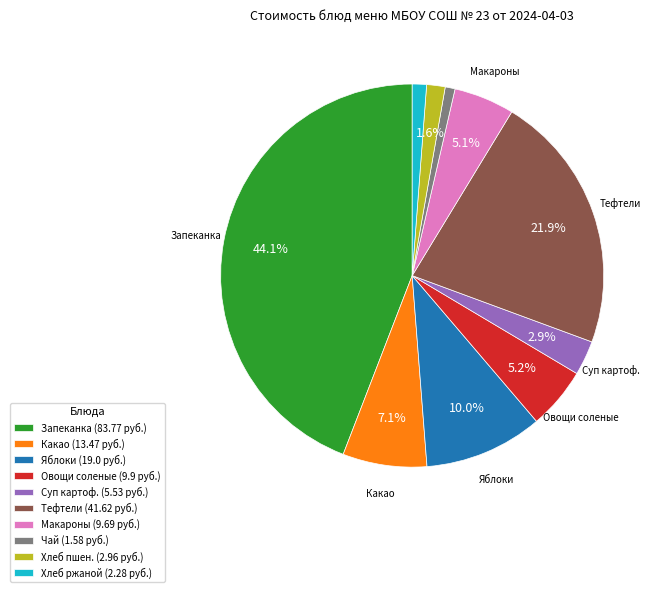

Does Макароны (9.69 руб.) account for over 50% of the chart?

No